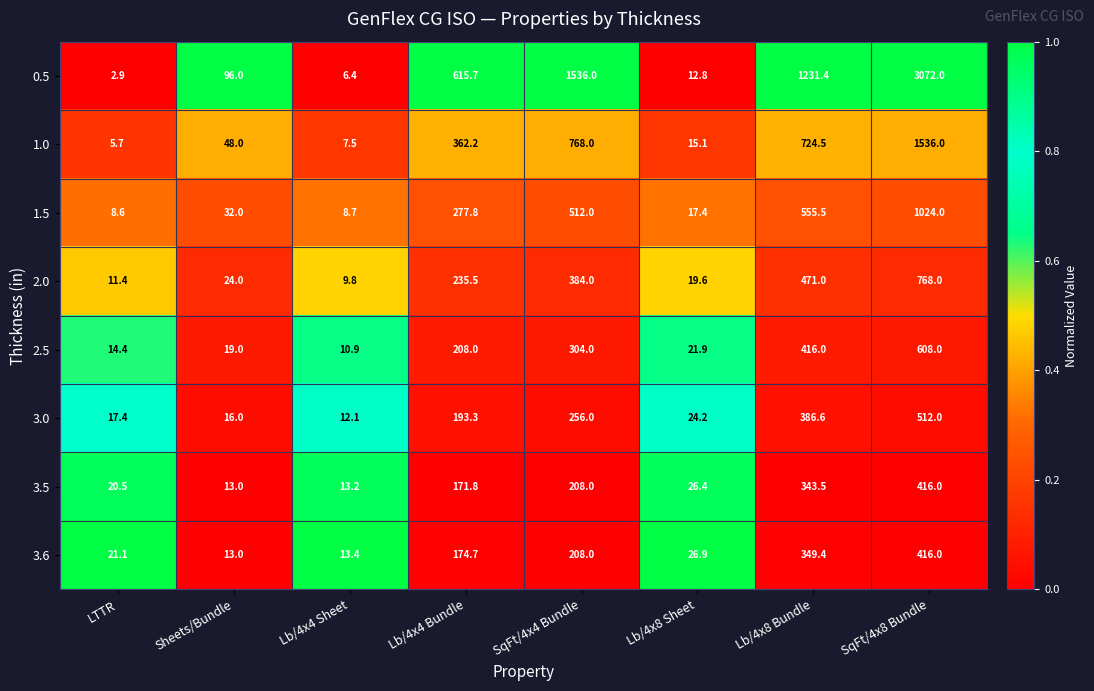

Rank the categories by 1.5 value from lowest to highest.

LTTR, Lb/4x4 Sheet, Lb/4x8 Sheet, Sheets/Bundle, Lb/4x4 Bundle, SqFt/4x4 Bundle, Lb/4x8 Bundle, SqFt/4x8 Bundle